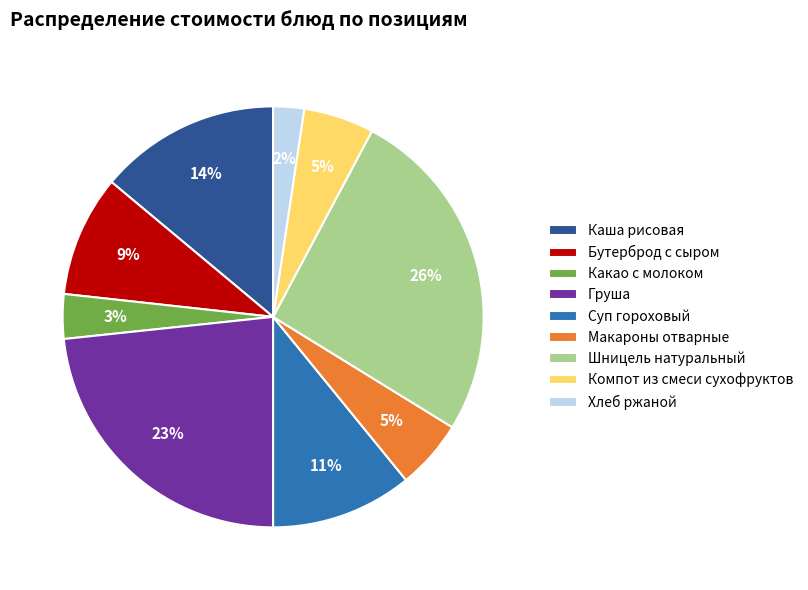

To the nearest percent, what is the difference between the Какао с молоком and Шницель натуральный slice percentages?

23%